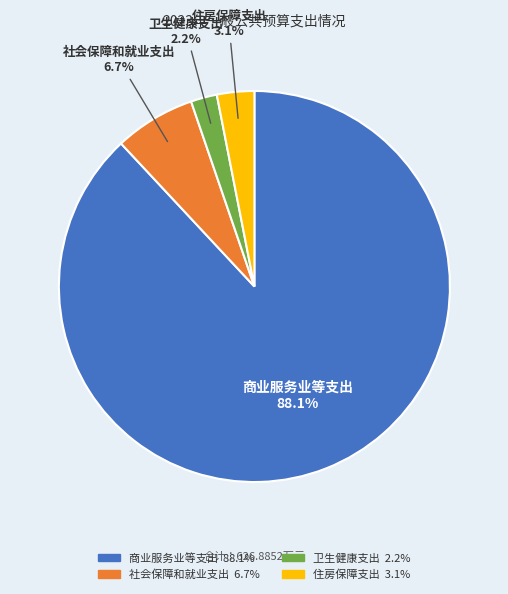

What is the ratio of the value at 卫生健康支出 to the value at 住房保障支出?

0.7